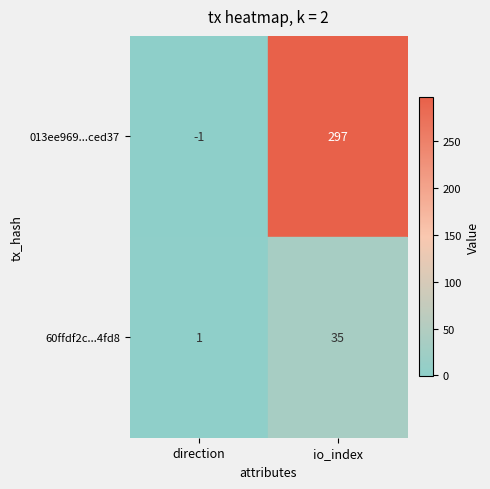

What is the total value across all series at io_index?

332